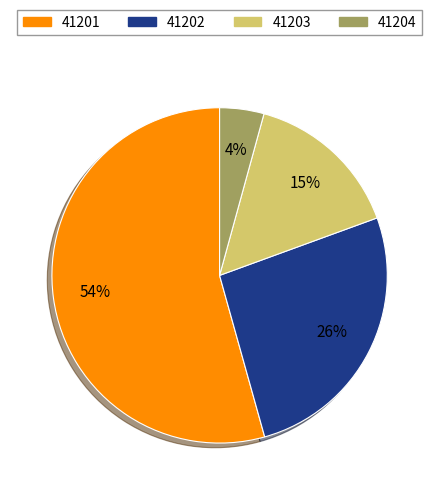

Is there any slice that represents more than half of the pie?

Yes